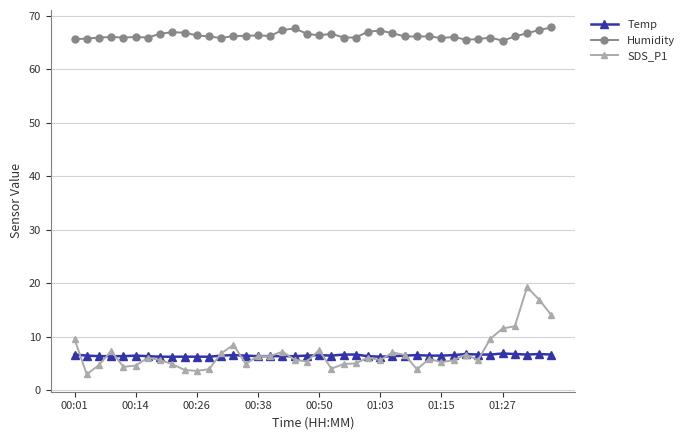

How many lines are shown in the chart?

3